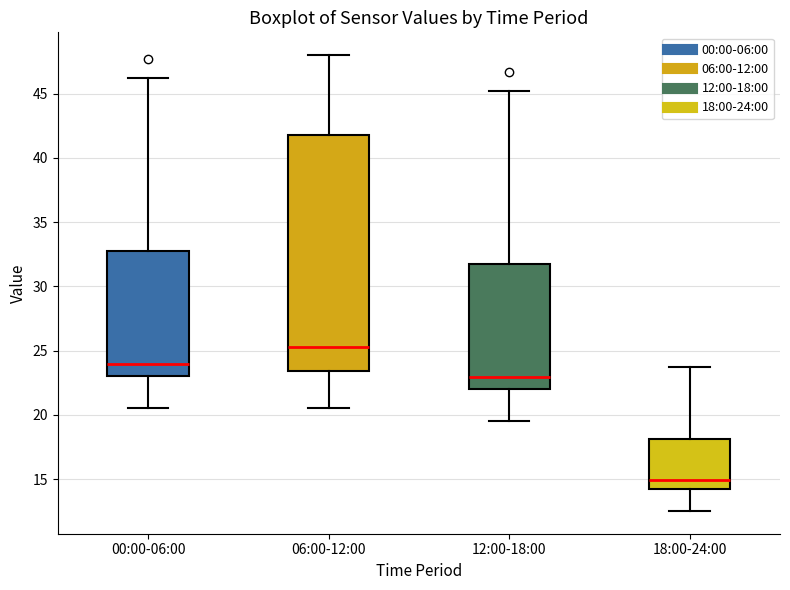

Which box is the tallest, from its lower edge to its upper edge?

06:00-12:00